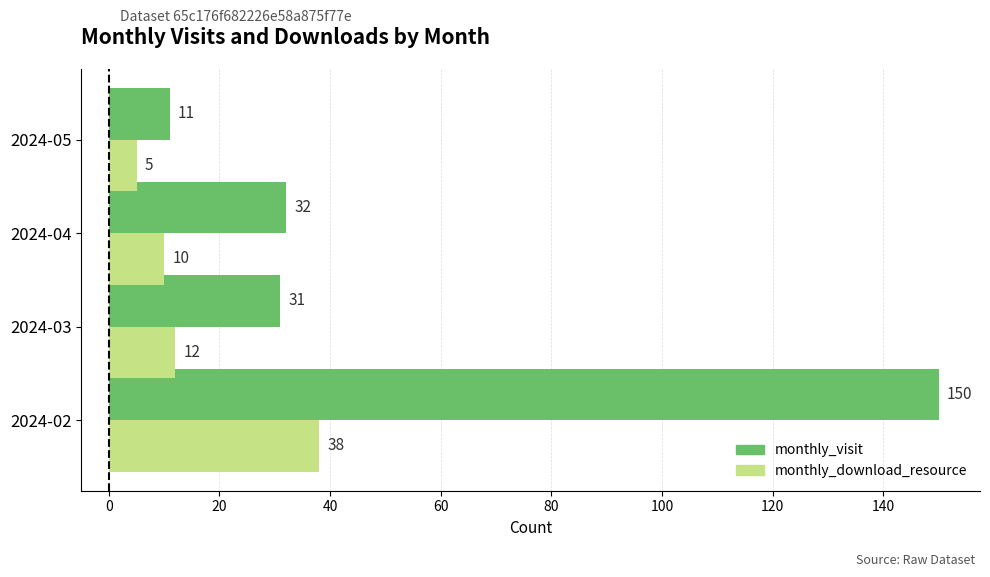

The monthly_visit series shows 48 at 2024-03. True or false?

False